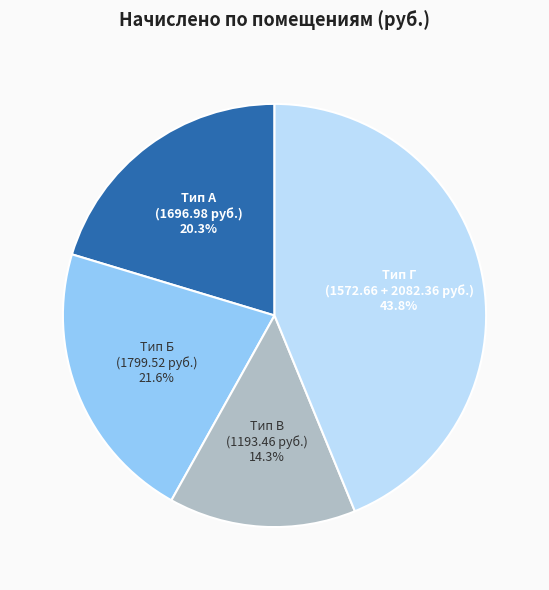

Count the number of slices in the pie.

4